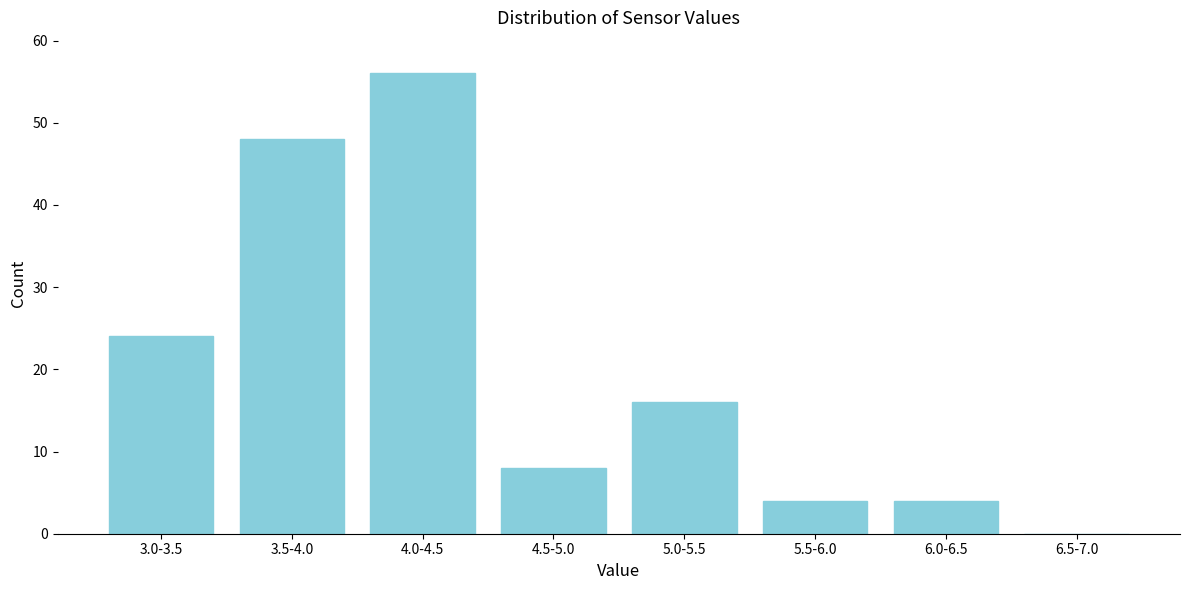

Reading right to left, transcribe all the data shown in this chart.

6.5-7.0=0	6.0-6.5=4	5.5-6.0=4	5.0-5.5=16	4.5-5.0=8	4.0-4.5=56	3.5-4.0=48	3.0-3.5=24